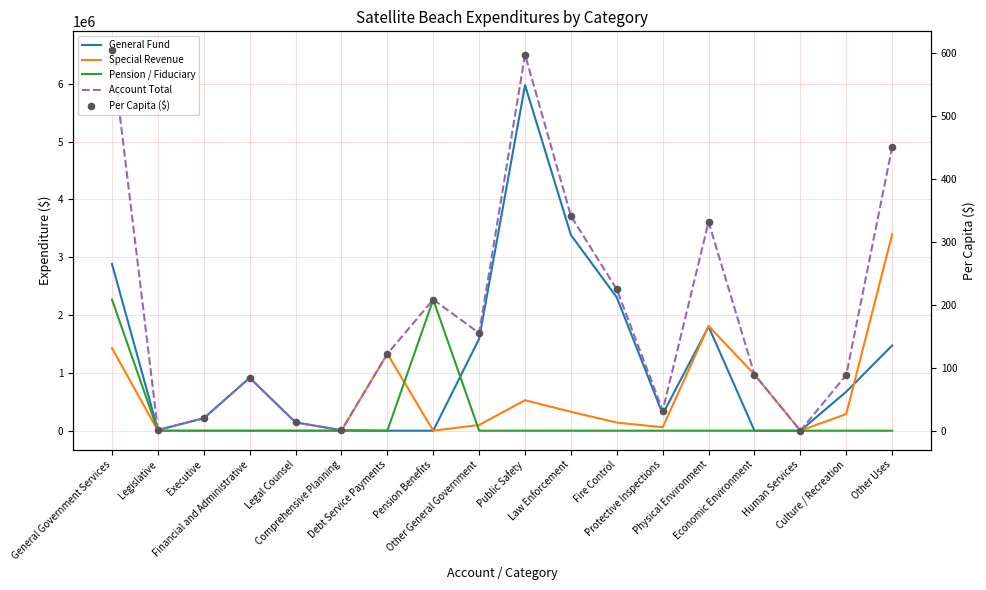

Which series has the widest spread of Y values?

Account Total